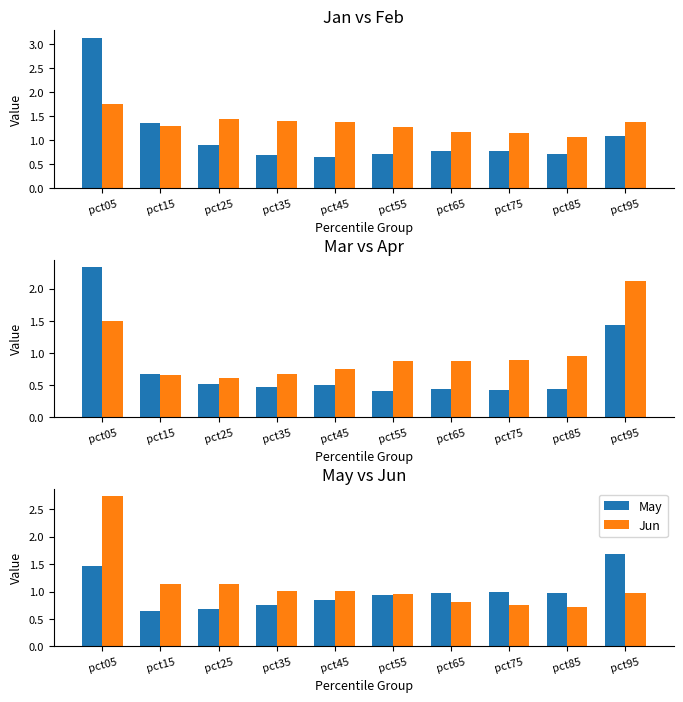

Is it true that May equals 0.3 at pct65?

False